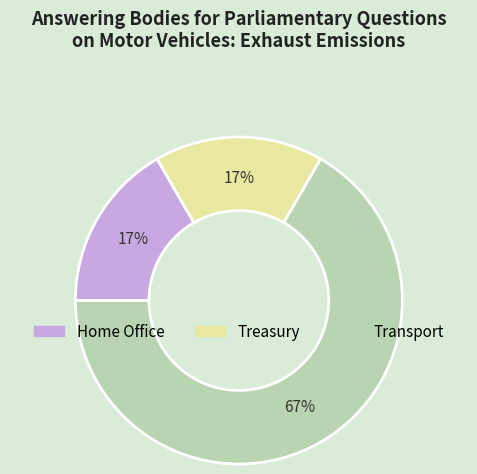

Does any single category account for the majority?

Yes